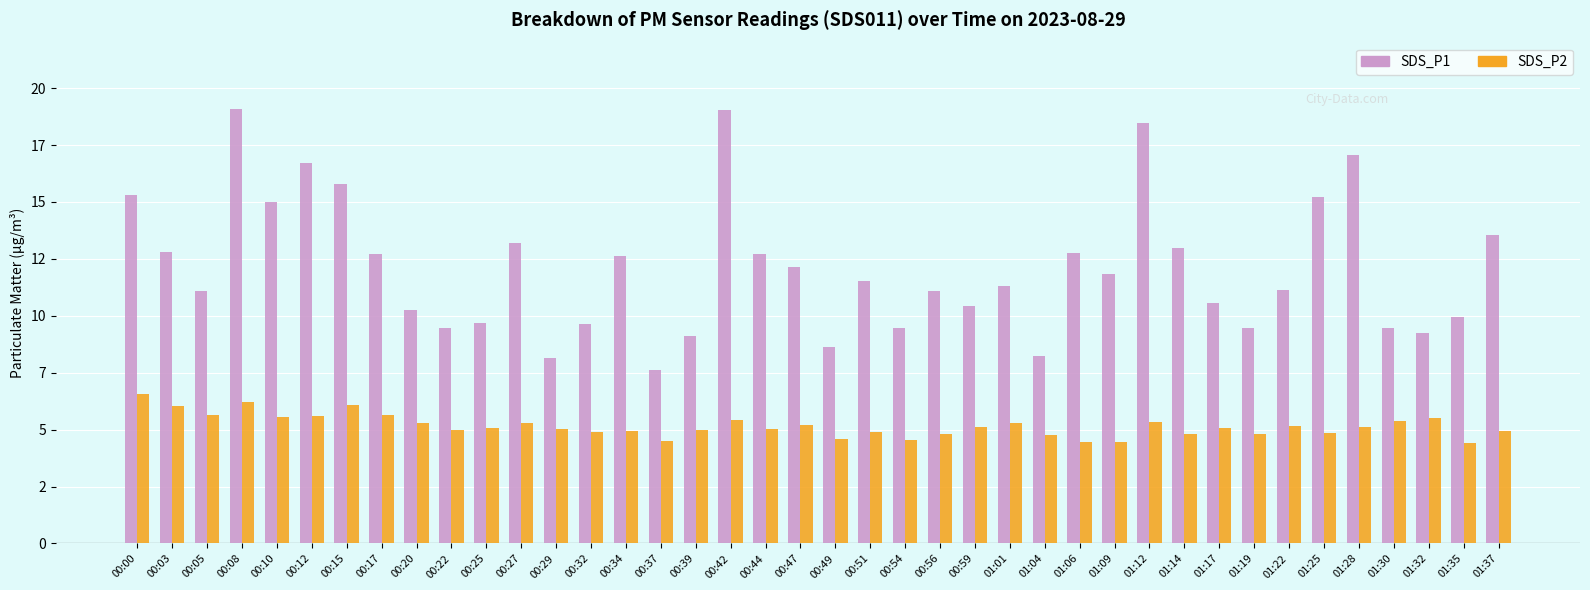

What are all the series names shown in the legend?

SDS_P1, SDS_P2